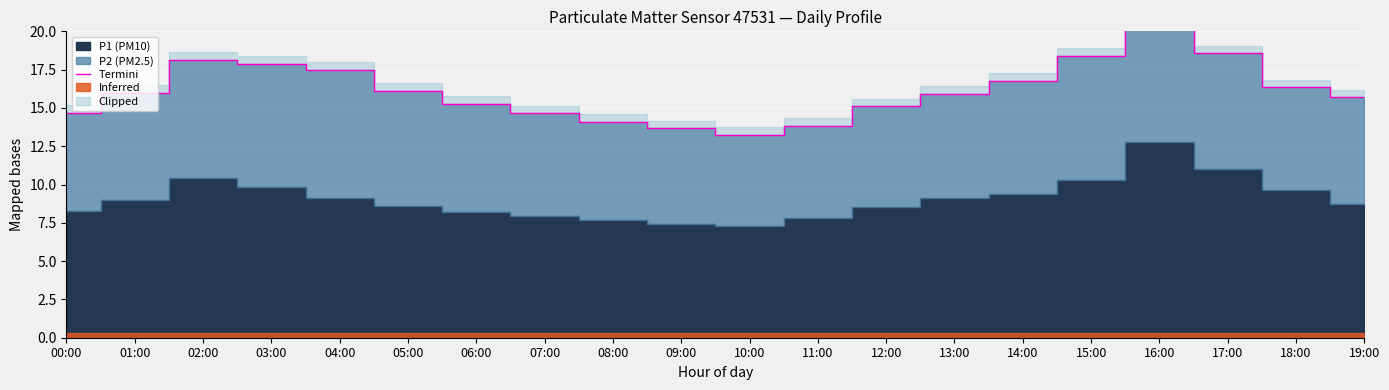

What is the ratio of the value at 05:00 to the value at 16:00?

0.7